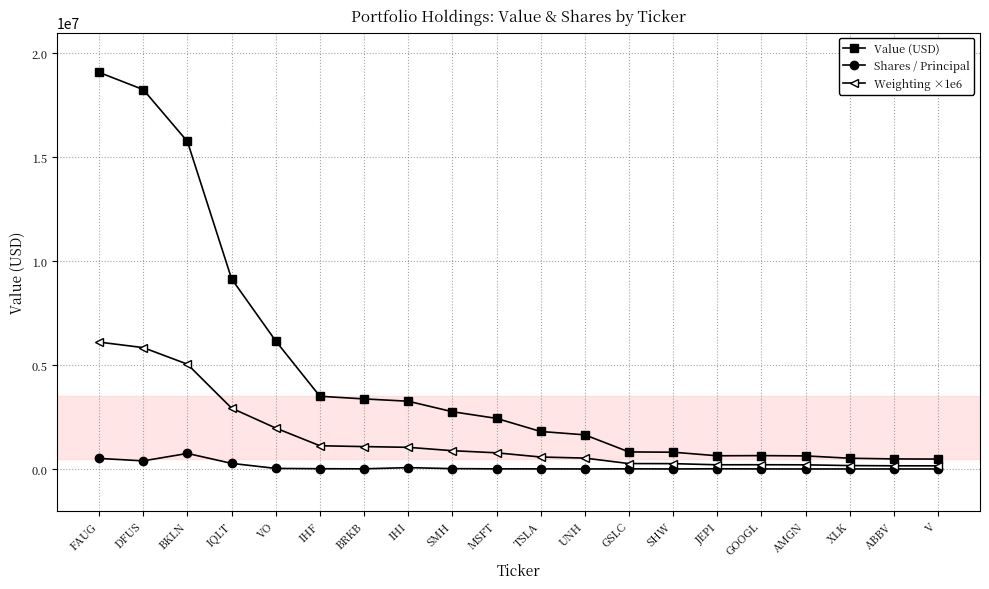

What is the greatest value displayed?

19081437